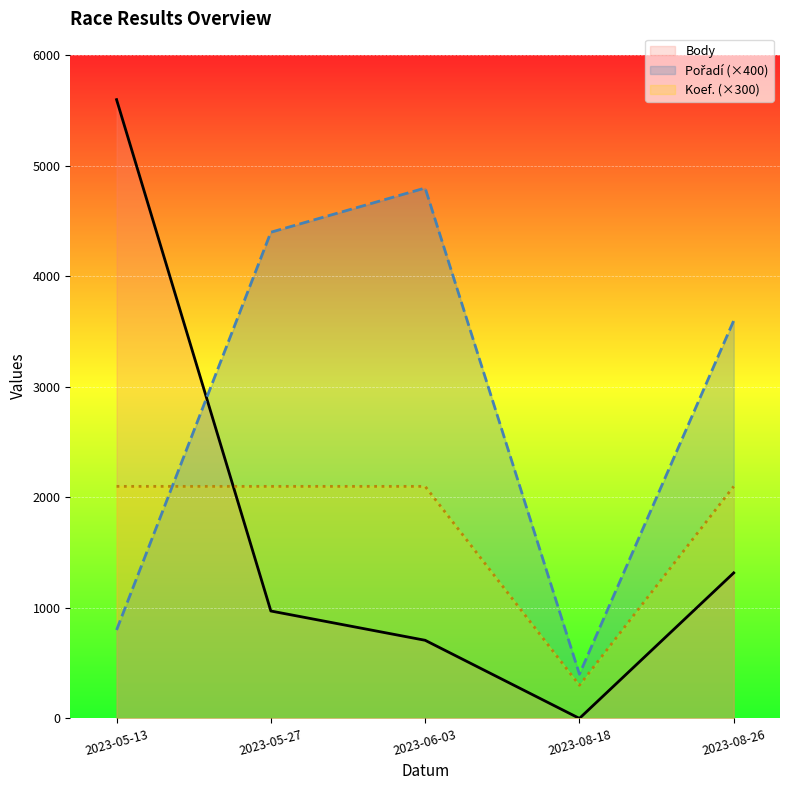

Between which two adjacent categories do Pořadí (×400) and Body first intersect?

2023-05-13 and 2023-05-27